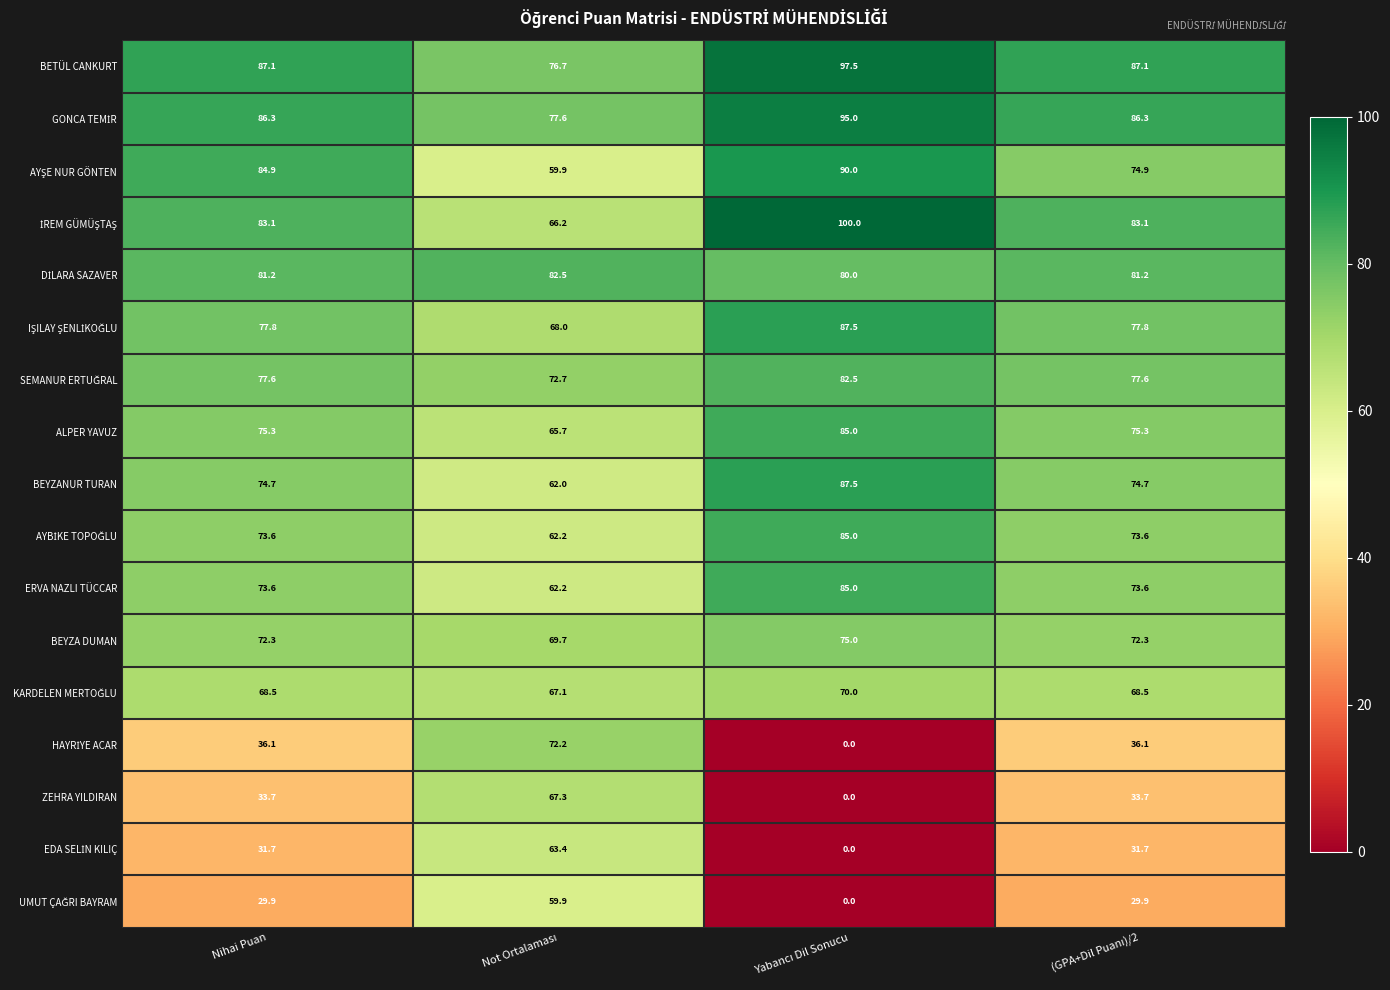

What is the total value across all series at Nihai Puan?

1147.4